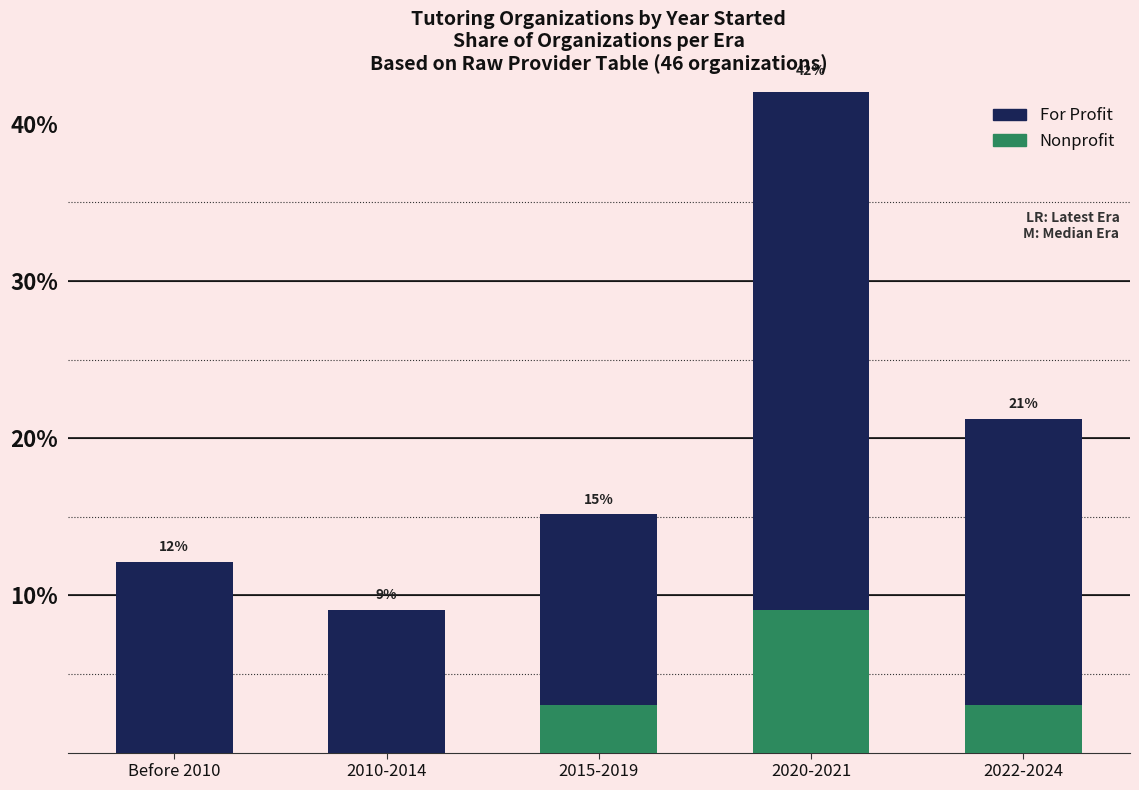

Which series has the widest spread of values?

For Profit